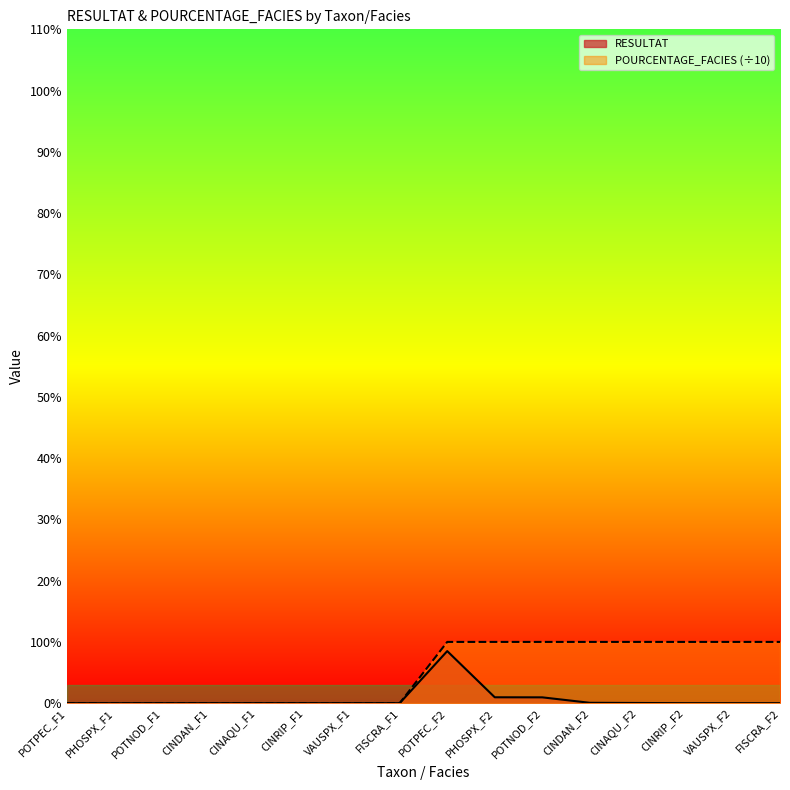

True or false: POURCENTAGE_FACIES has a value of -3.9 at CINAQU_F1.

False